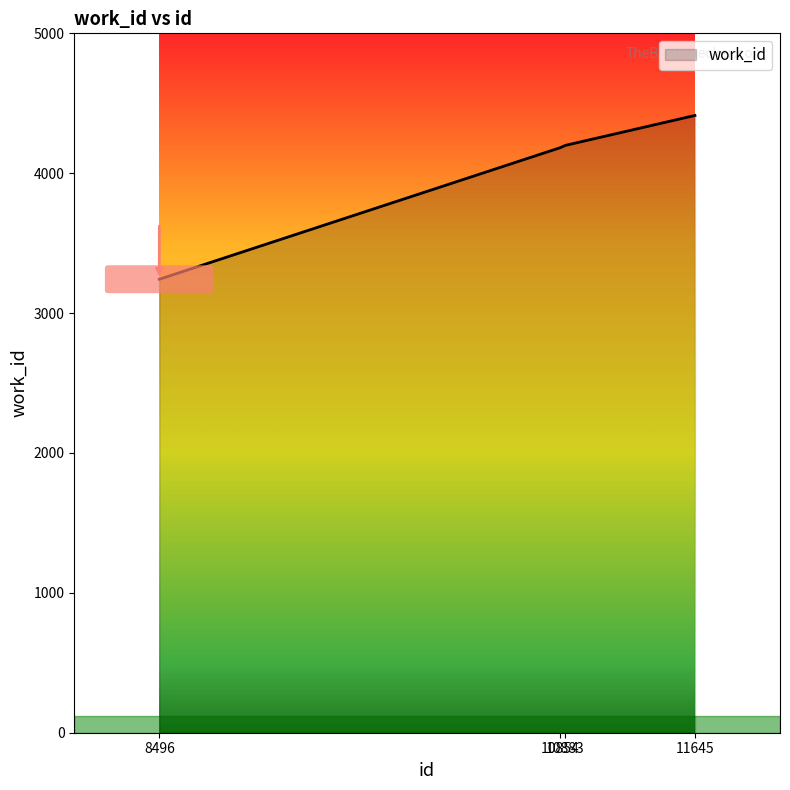

What is the sum of all values?

16037